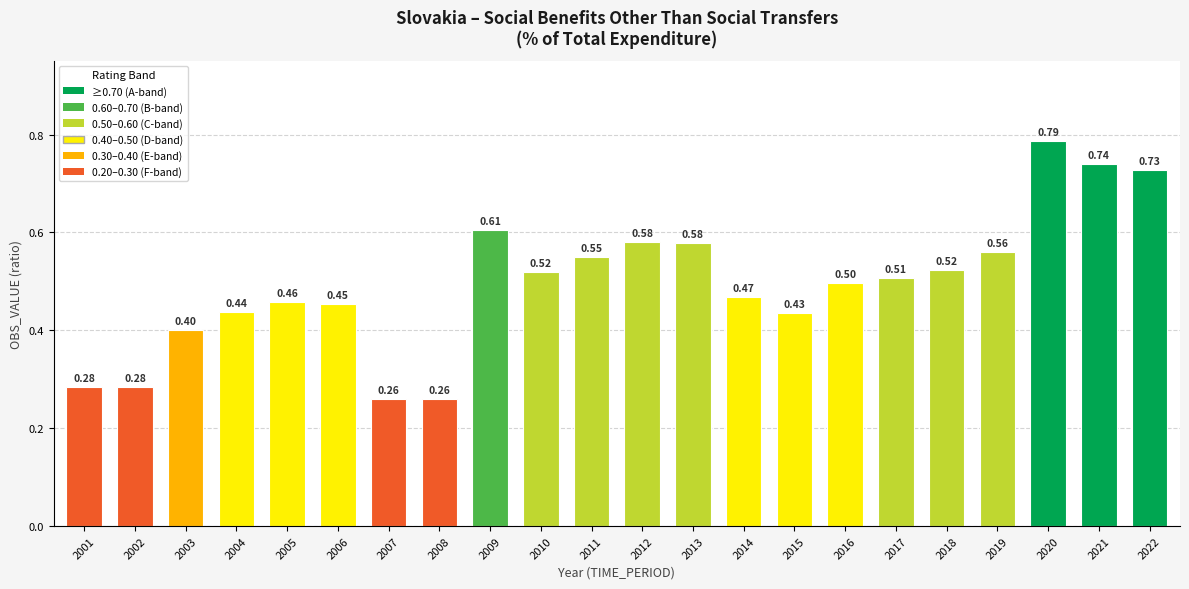

What is the difference between the second highest and minimum values?

0.5